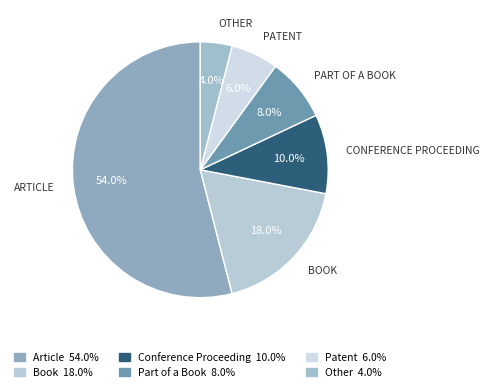

What portion of the pie excludes Book?

82.0%